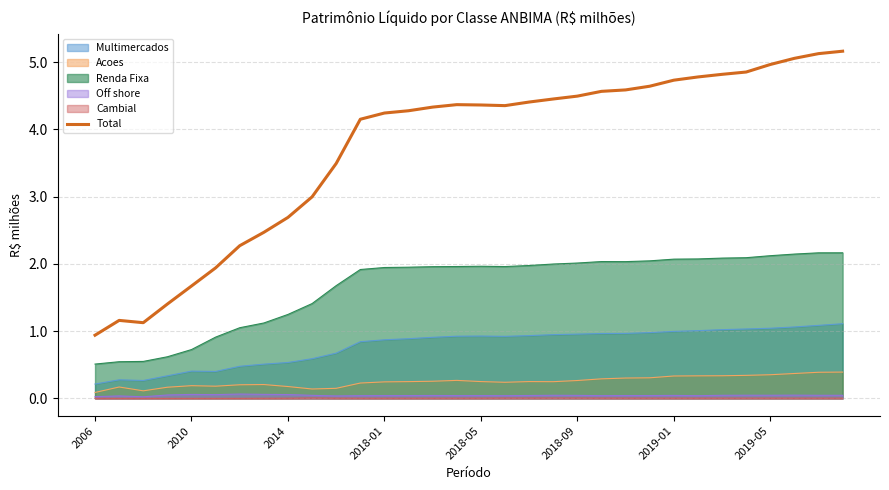

What is the maximum value shown in the chart?

5.2